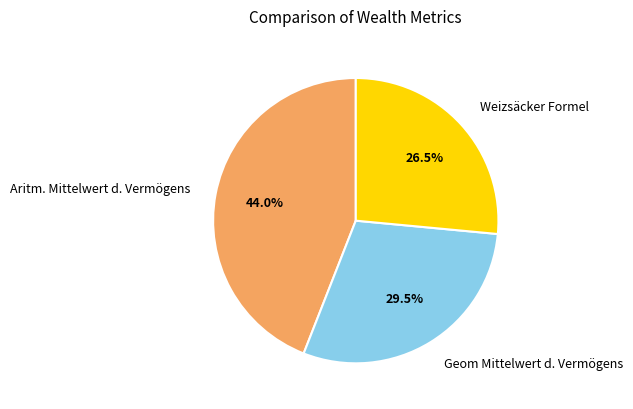

Is there a majority slice in this chart?

No